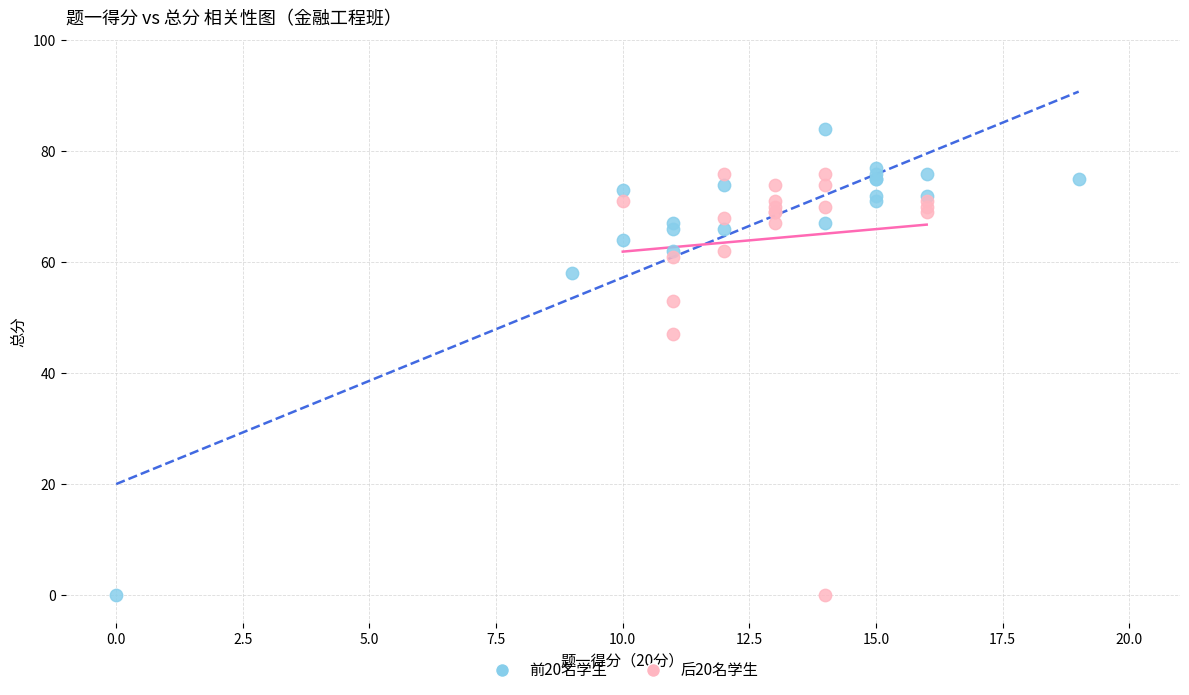

Which series contains the highest Y value?

前20名学生